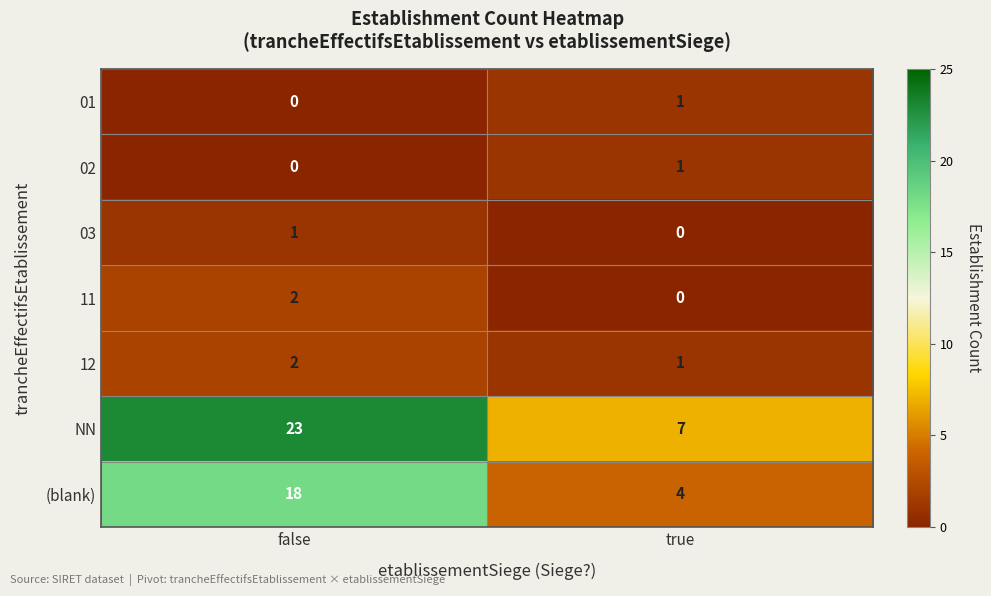

Is it true that 11 equals 1 at false?

False